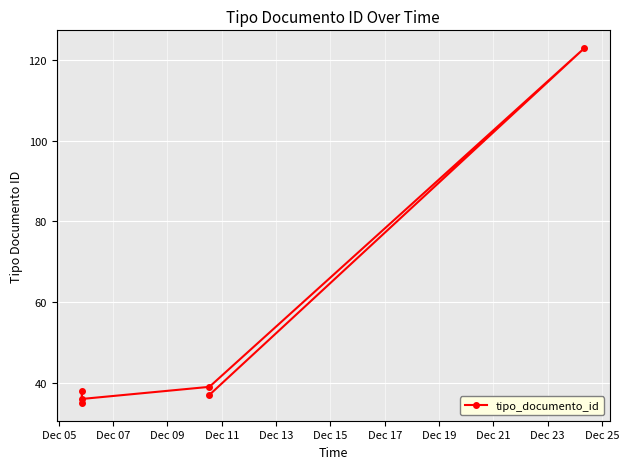

What is the minimum value shown in the chart?

35